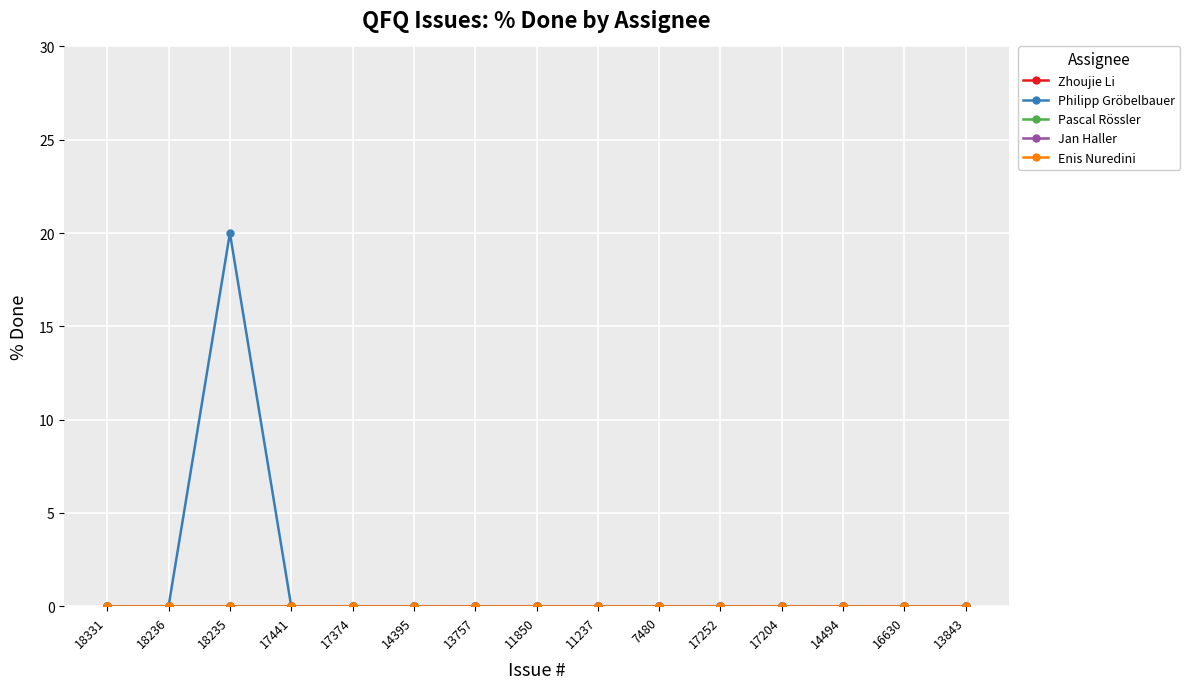

Which category has the highest value in the Philipp Gröbelbauer series?

18235